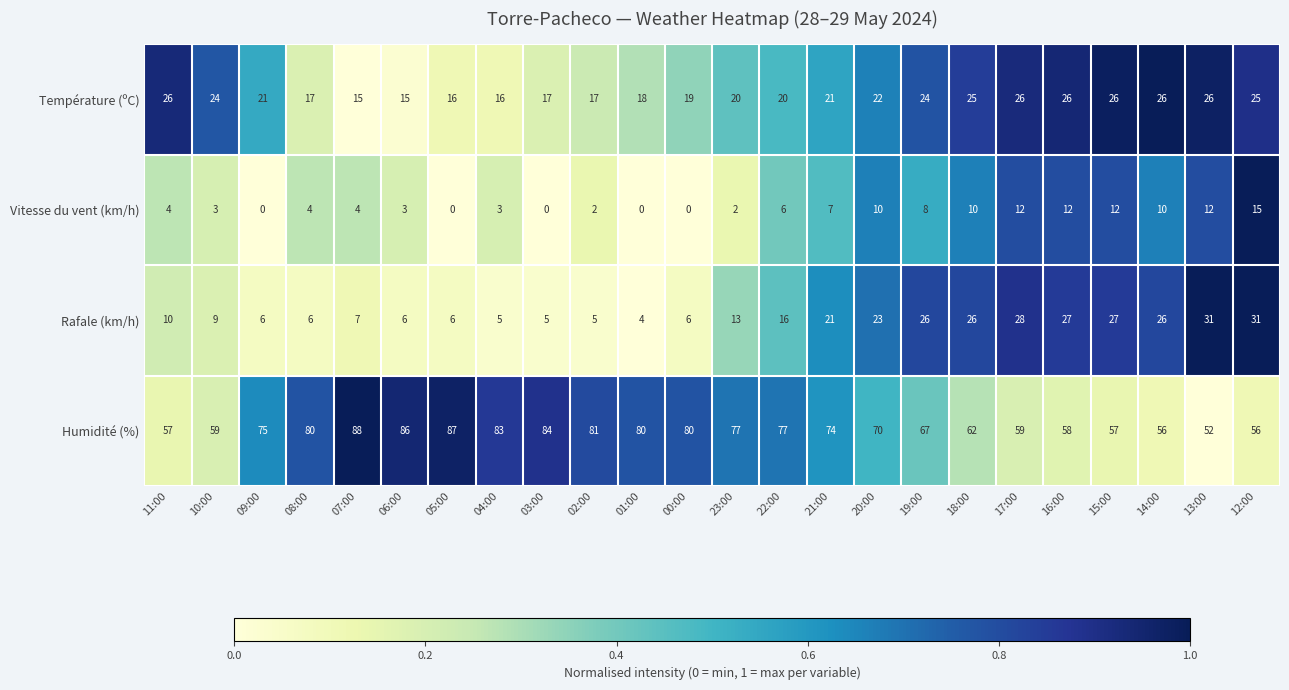

Which category has the lowest value in the Humidité (%) series?

13:00